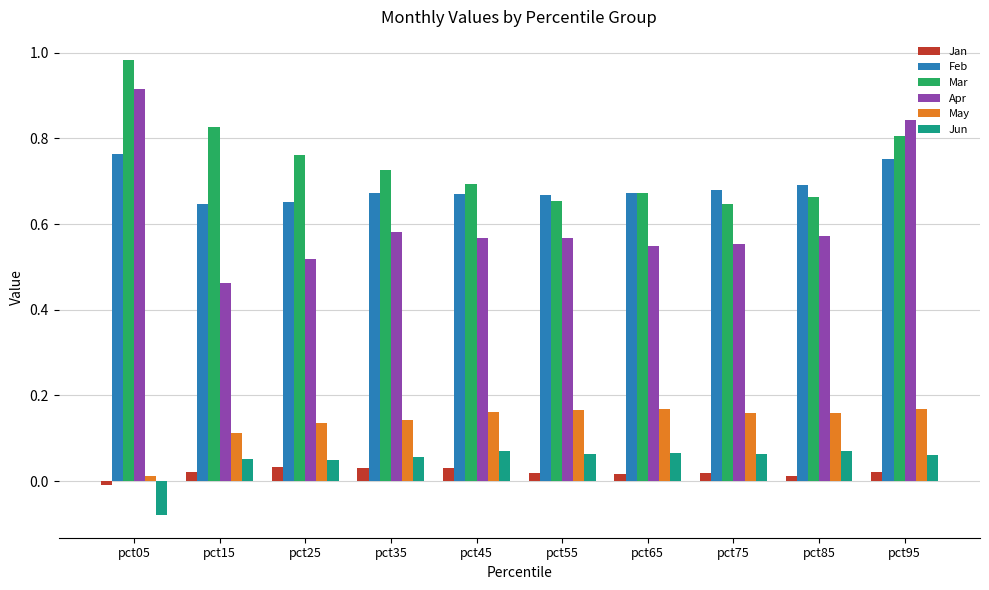

Are the bars grouped side by side (vs. stacked)?

Yes